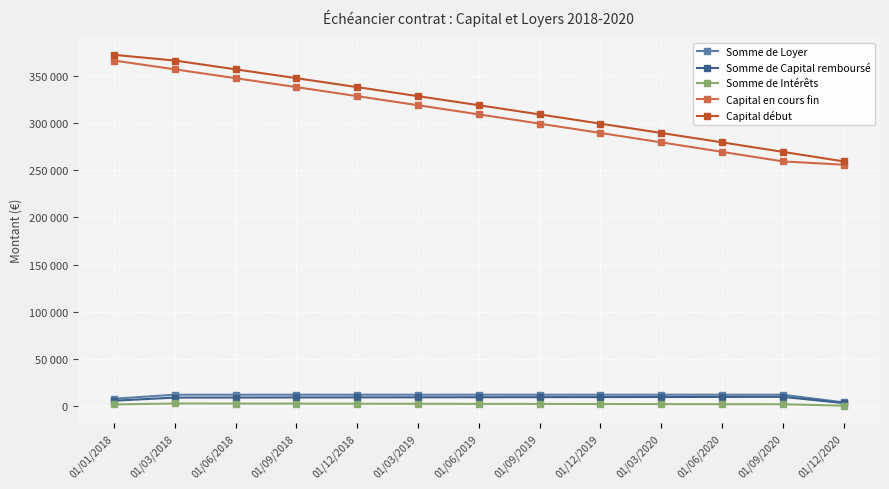

Reading right to left, what are all the values shown in this chart?

Somme de Loyer: 4266.1	12385.6	12385.6	12385.6	12385.6	12385.6	12385.6	12385.6	12385.6	12385.6	12385.6	12385.6	8119.4
Somme de Capital remboursé: 3513.6	10115.4	10030.9	9947.1	9864.0	9781.6	9699.9	9618.8	9538.5	9458.8	9379.7	9301.4	6046.6
Somme de Intérêts: 752.6	2270.2	2354.7	2438.5	2521.6	2604.0	2685.7	2766.8	2847.1	2926.8	3005.8	3084.2	2072.8
Capital en cours fin: 255827.1	259340.7	269456.1	279487.0	289434.1	299298.0	309079.6	318779.5	328398.3	337936.7	347395.5	356775.2	366076.6
Capital début: 259340.7	269456.1	279487.0	289434.1	299298.0	309079.6	318779.5	328398.3	337936.7	347395.5	356775.2	366076.6	372123.2